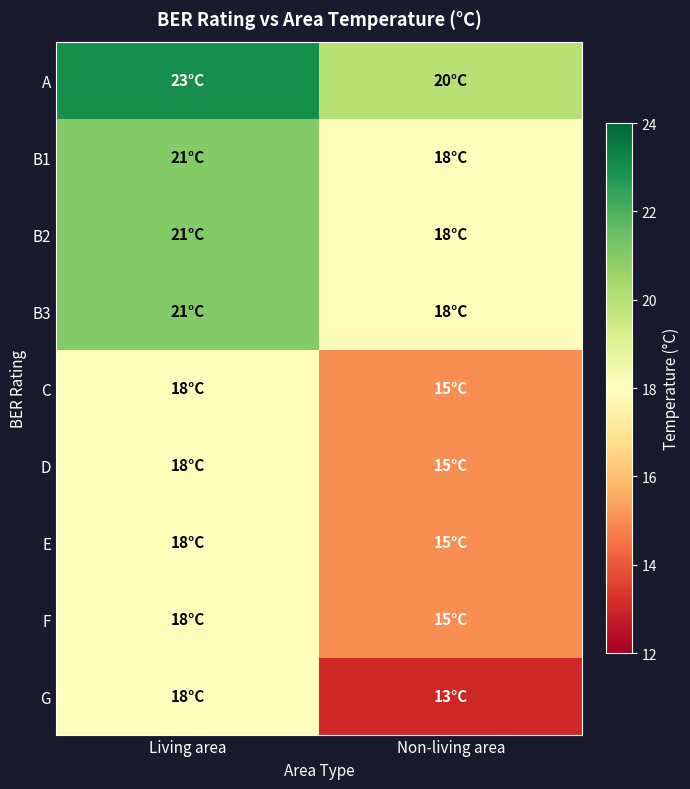

Rank the series by their maximum value, from highest to lowest.

A, B1, B2, B3, C, D, E, F, G